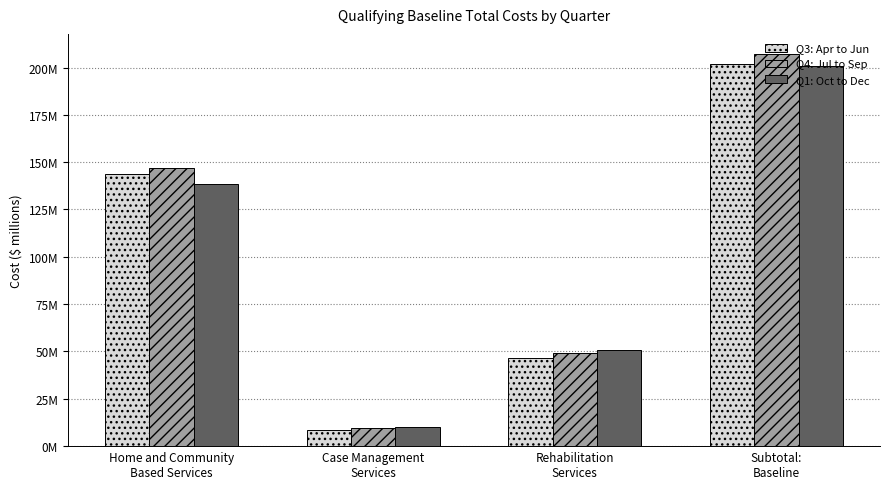

What are all the series names shown in the legend?

Q3: Apr to Jun, Q4: Jul to Sep, Q1: Oct to Dec